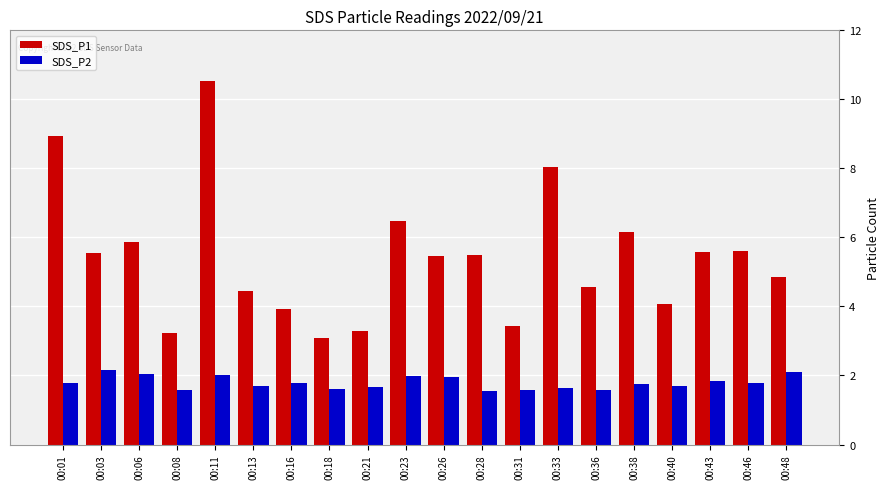

At which label does SDS_P1 first exceed 5?

00:01